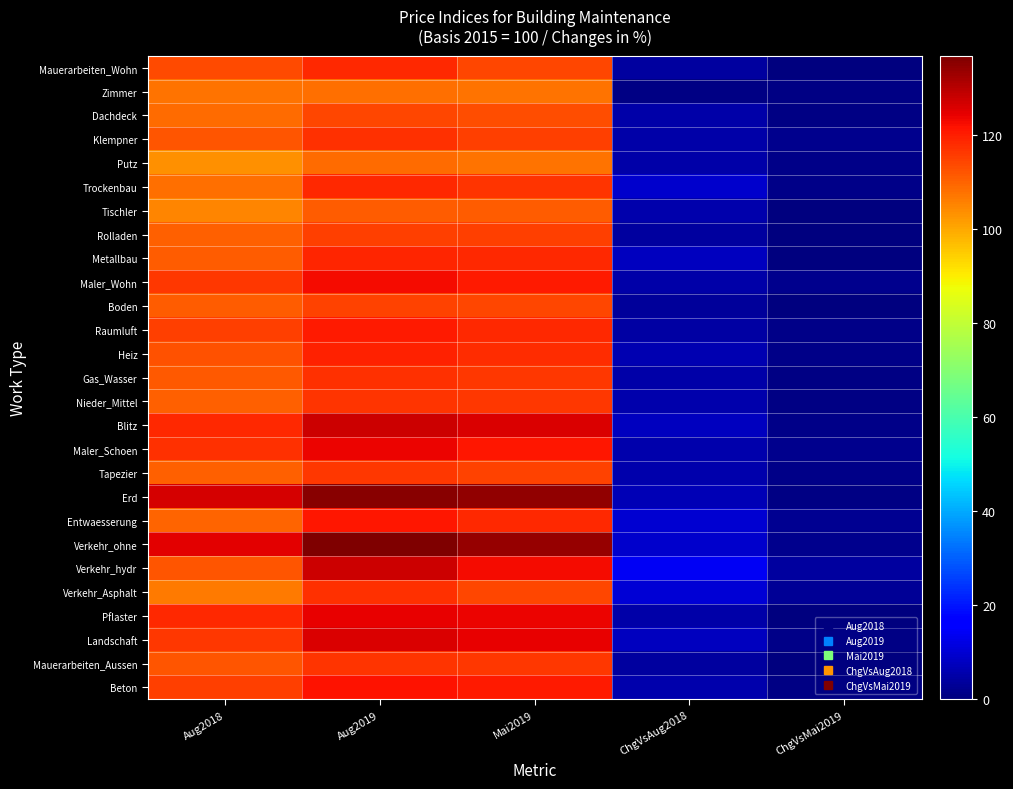

At how many categories does at least one series exceed 42?

3